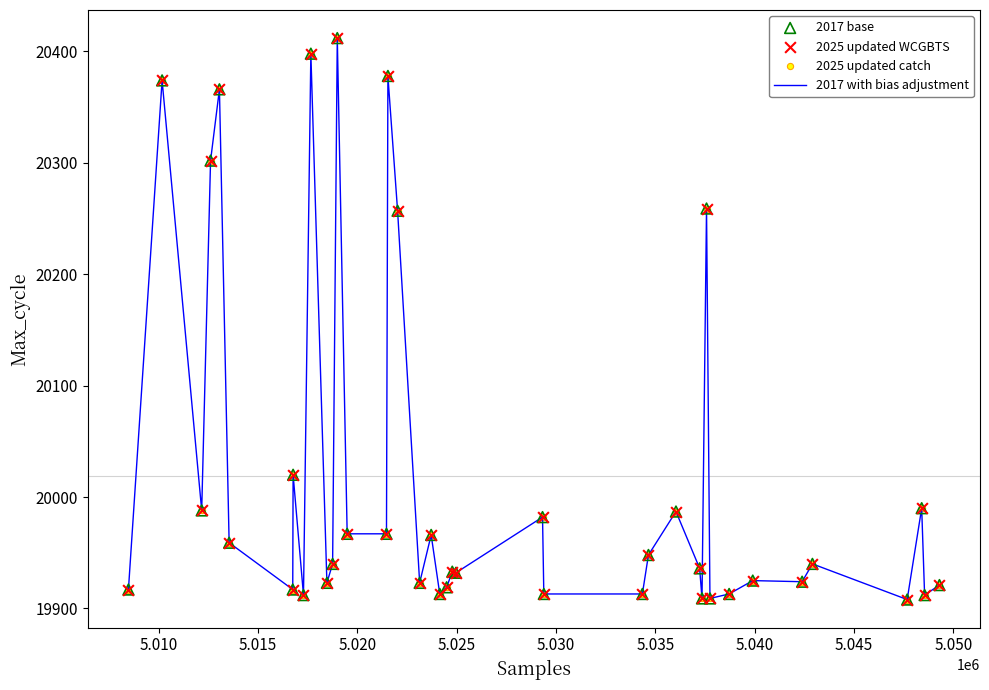

What is the difference between the maximum and minimum values?

504